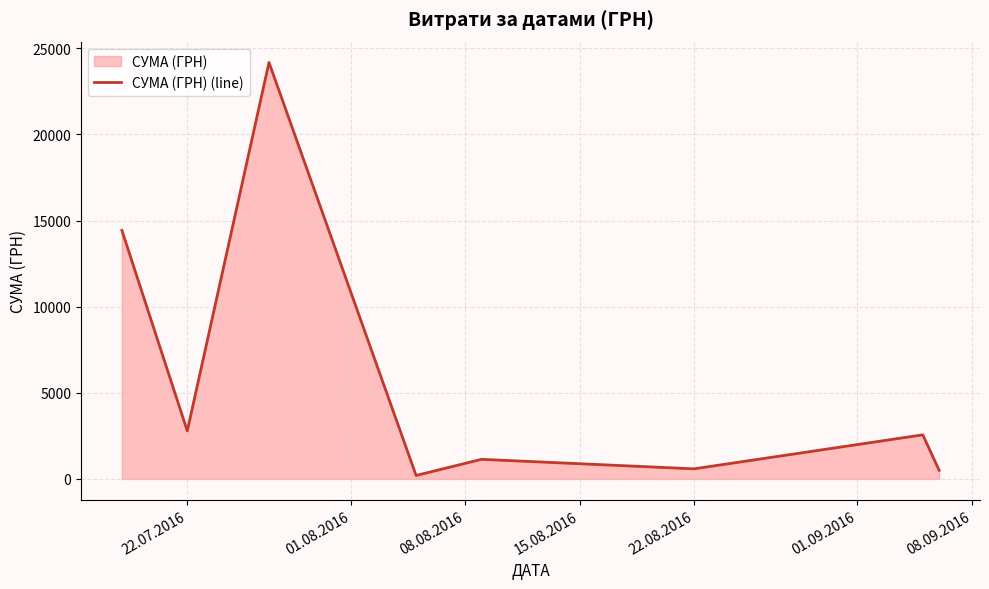

True or false: the data shows 583.7 at 22.08.2016.

True